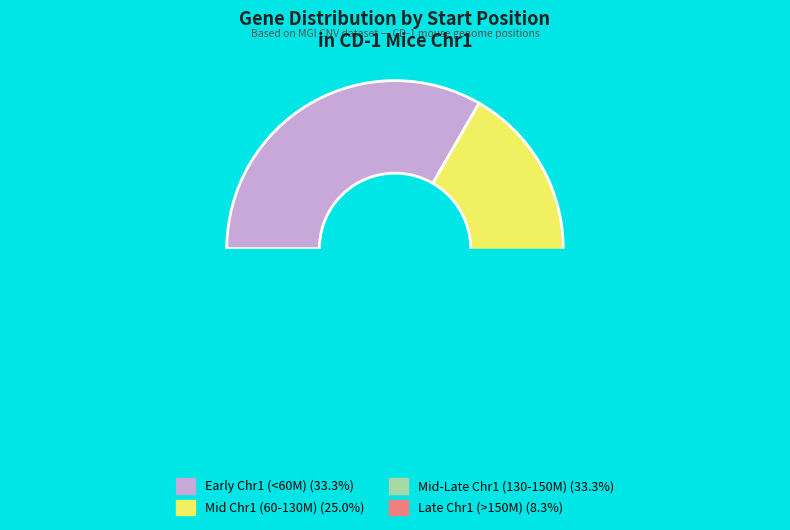

Does any single category account for the majority?

No